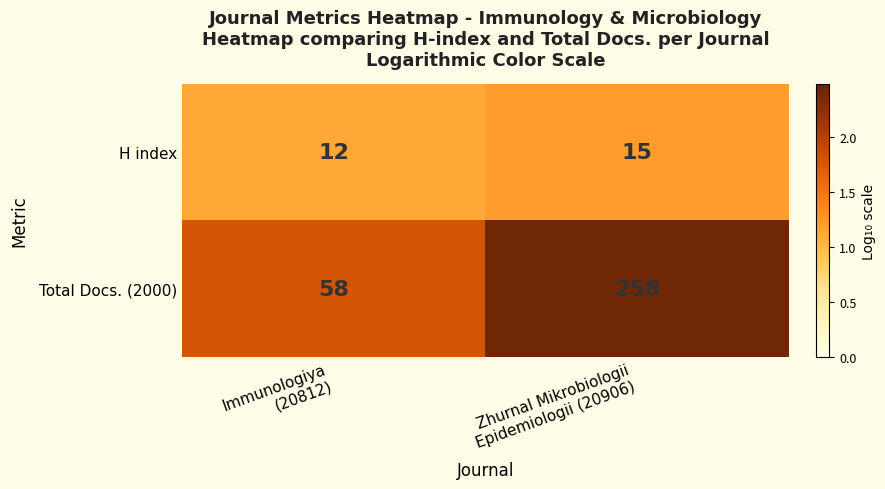

How many data points does each series have?

2